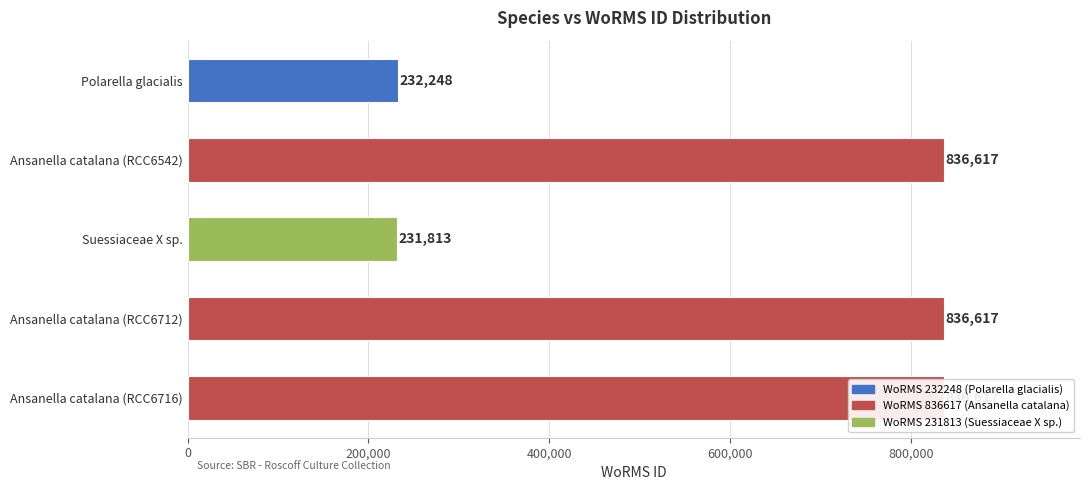

What is the minimum value shown in the chart?

231813